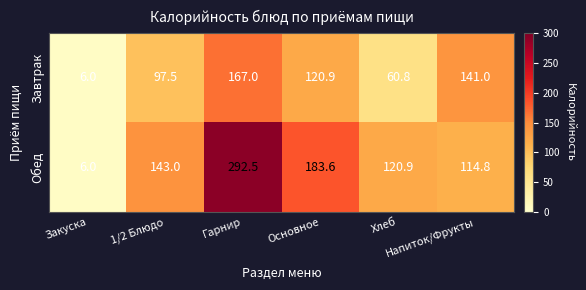

What is the difference between the highest and lowest values at Напиток/Фрукты?

26.2